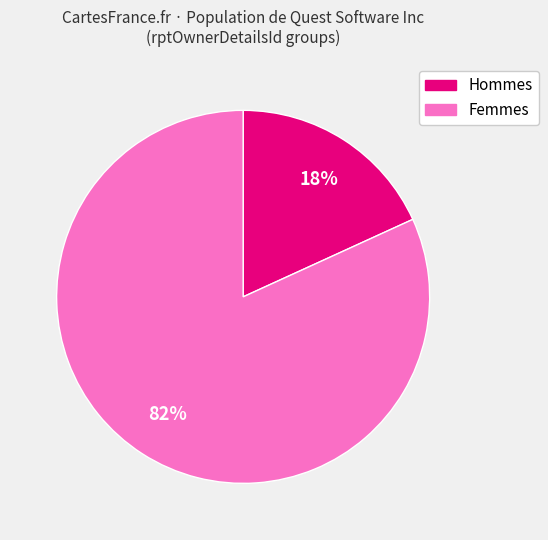

To the nearest percent, what is the average slice percentage?

50%